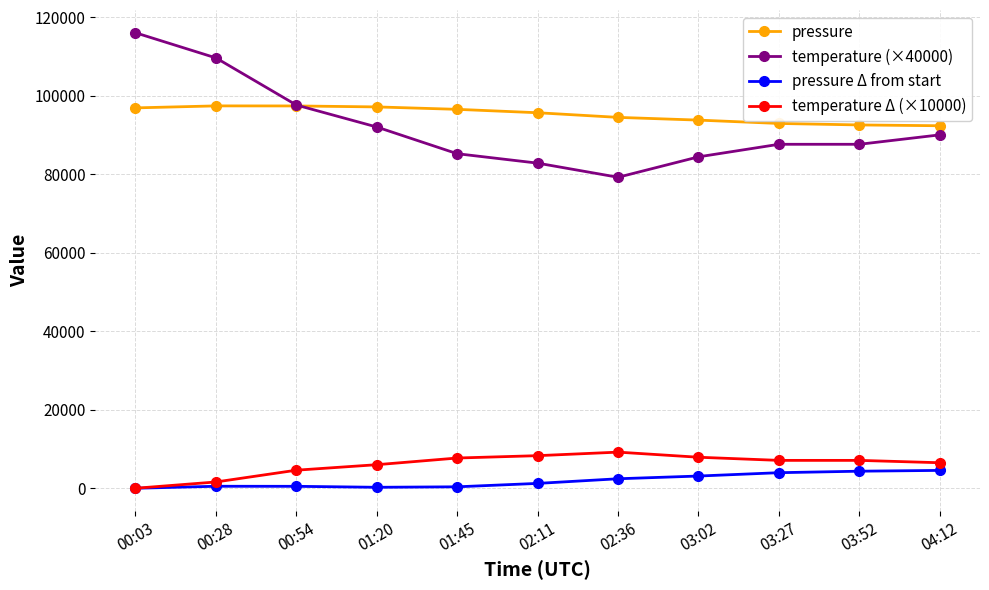

Is the value of temperature Δ (×10000) at 03:52 greater than the value of pressure at 03:52?

No